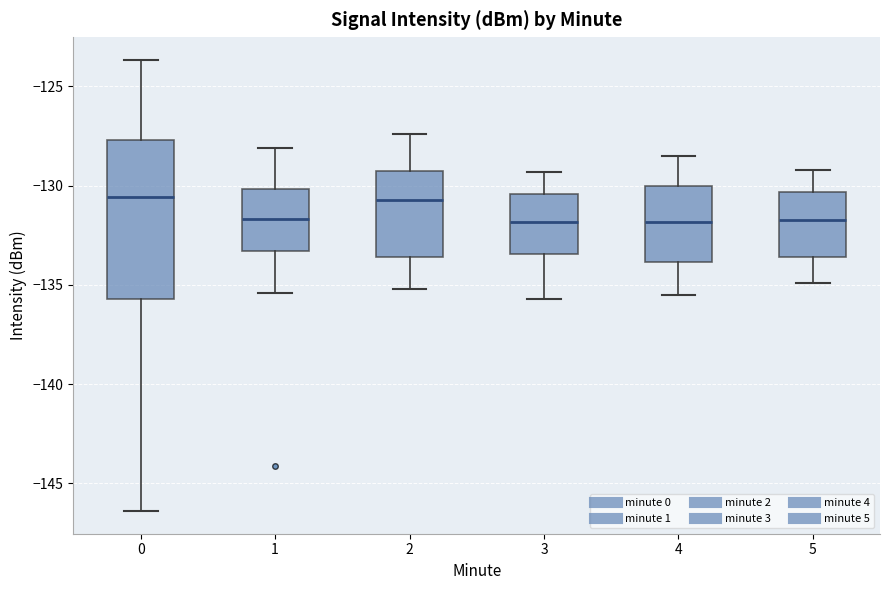

Reading left to right, transcribe this box plot: for each box, give where its median line is, the range the box spans, and where its two whiskers end, as read against the y-axis. The values are not printed on the chart, so give them approximately, as read against the axis.

0: median -130.5, box -135.5 to -127.5, whiskers -146.5 to -123.5
1: median -131.5, box -133.5 to -130.0, whiskers -135.5 to -128.0
2: median -130.5, box -133.5 to -129.5, whiskers -135.0 to -127.5
3: median -132.0, box -133.5 to -130.5, whiskers -135.5 to -129.5
4: median -132.0, box -134.0 to -130.0, whiskers -135.5 to -128.5
5: median -131.5, box -133.5 to -130.5, whiskers -135.0 to -129.0